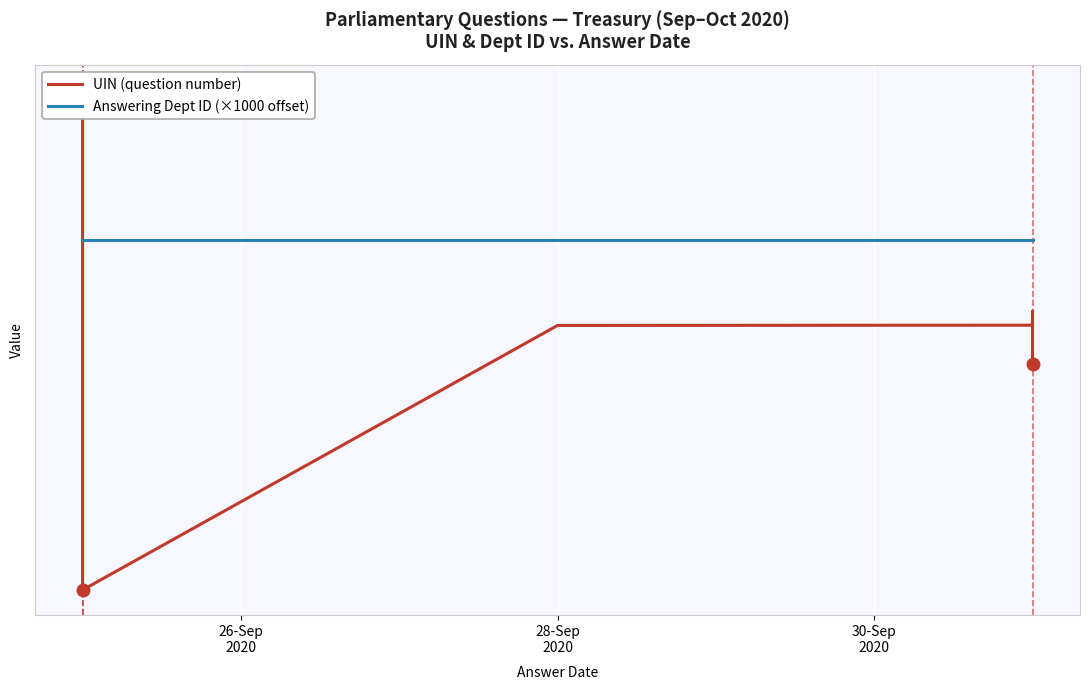

What is the average value of the UIN (question number) series?

93921